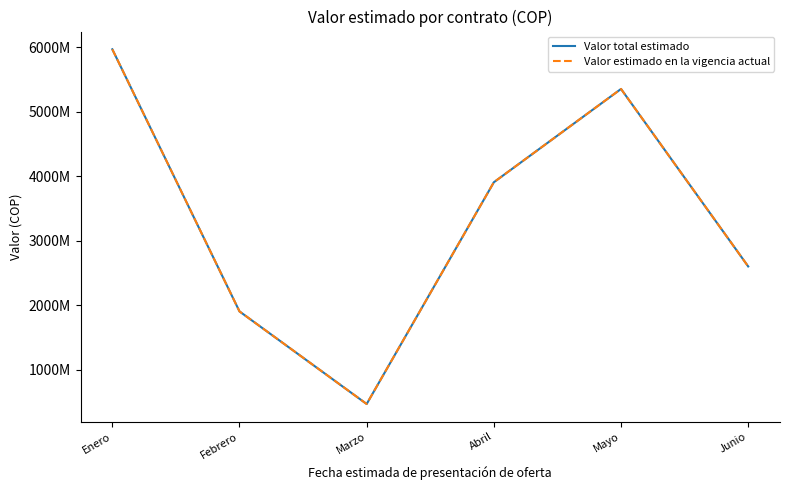

What is the difference between the second highest and second lowest values in the Valor estimado en la vigencia actual series?

3448000000